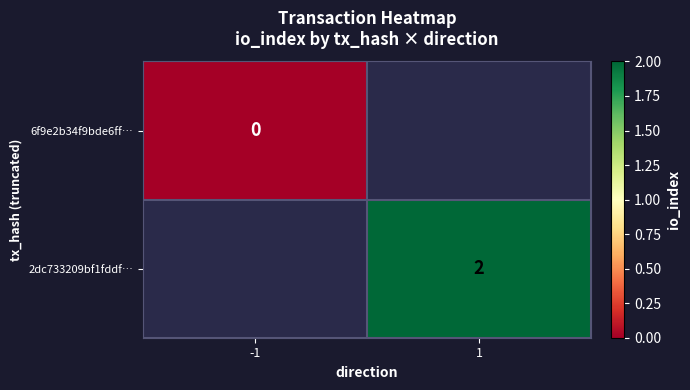

Is it true that 2dc733209bf1fddf… equals 3 at 1?

False